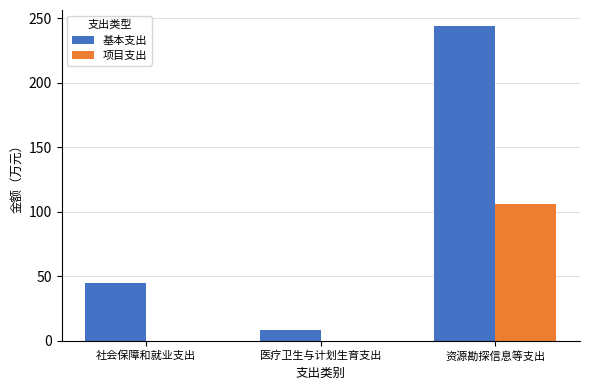

How many groups of bars are there?

3